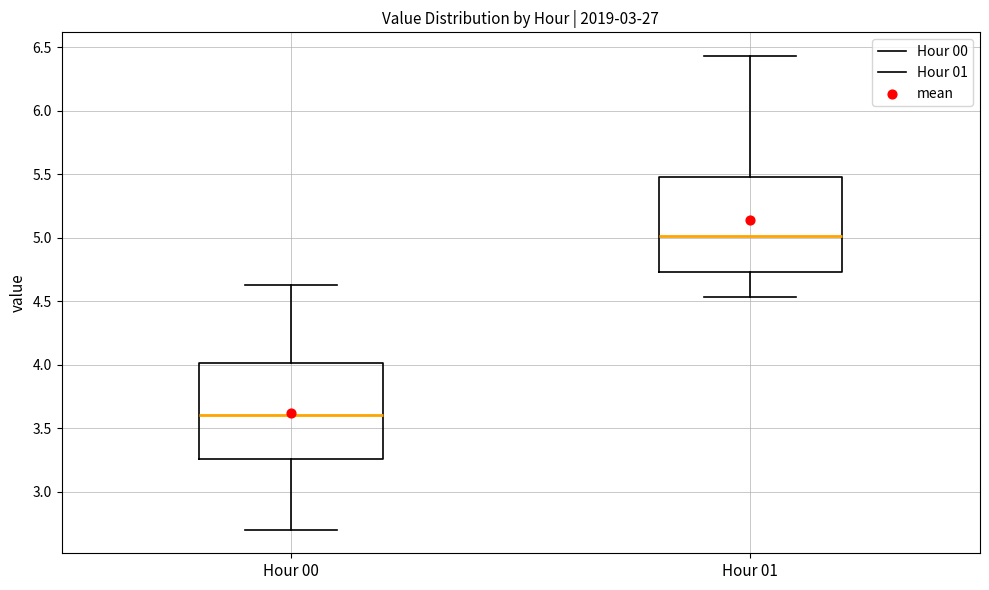

Where does the lower whisker of the box for Hour 00 end on the y-axis? The values are not printed on the chart, so give them approximately, as read against the axis.

2.70